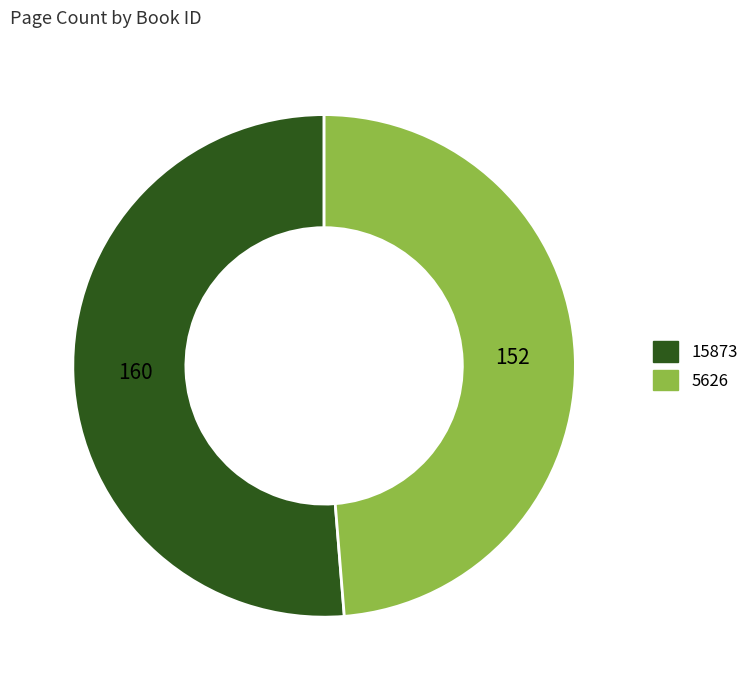

The 15873 slice represents 51% of the pie. True or false?

True